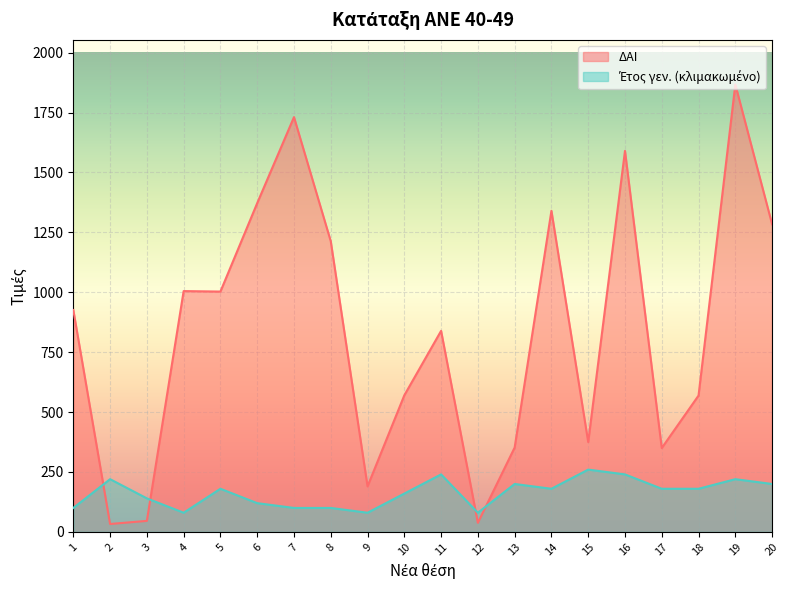

How many values in the ΔΑΙ series are below 926?

10